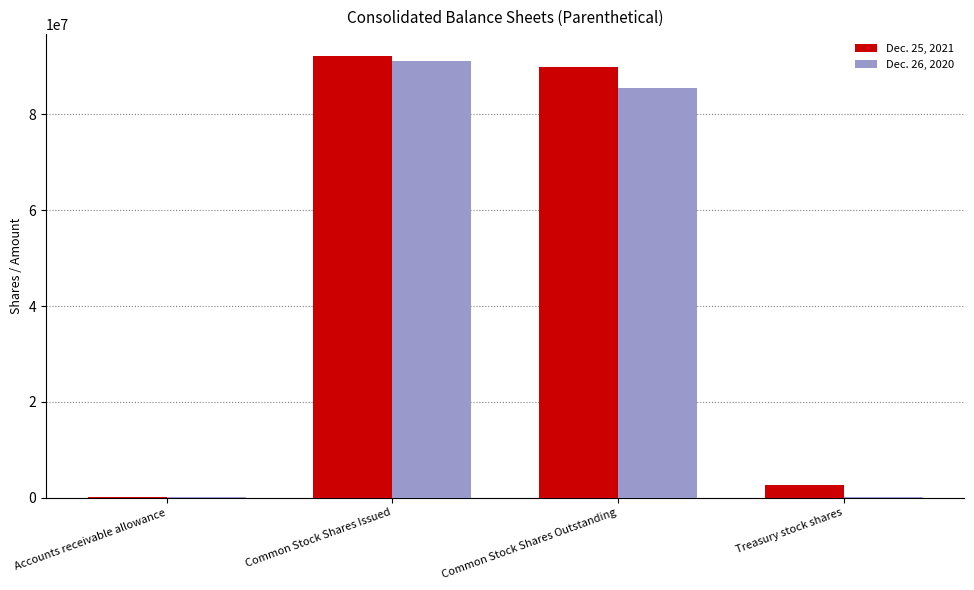

Which category has the highest value in the Dec. 25, 2021 series?

Common Stock Shares Issued